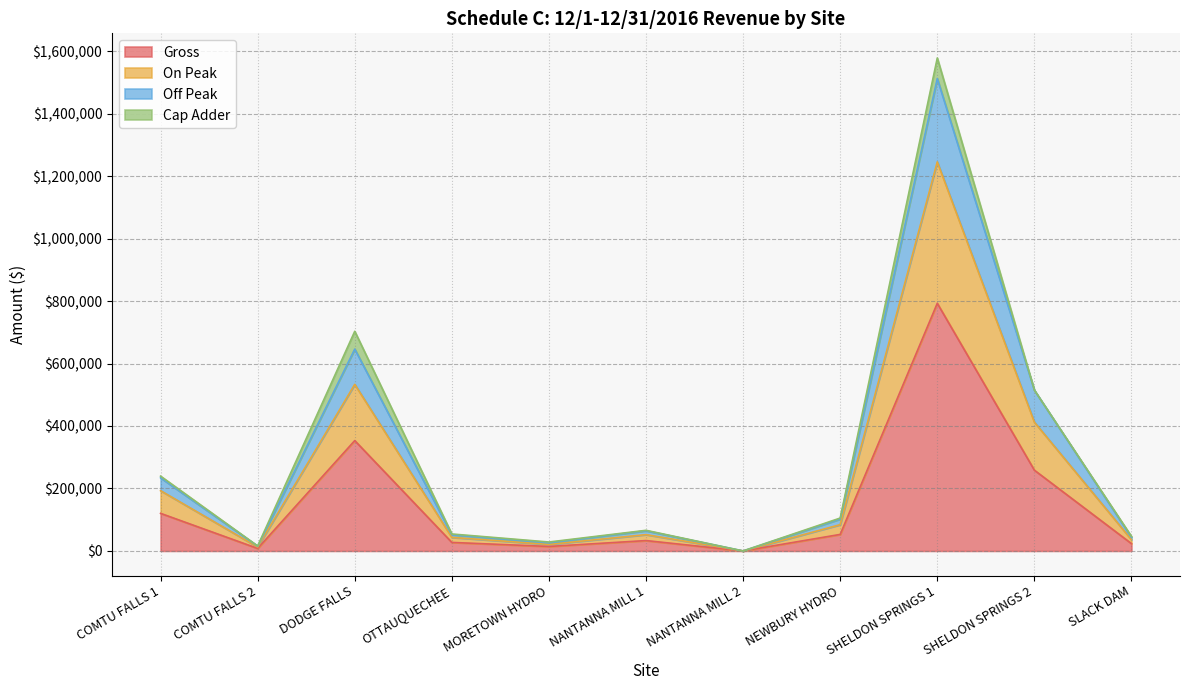

True or false: On Peak and Off Peak intersect in this chart.

False